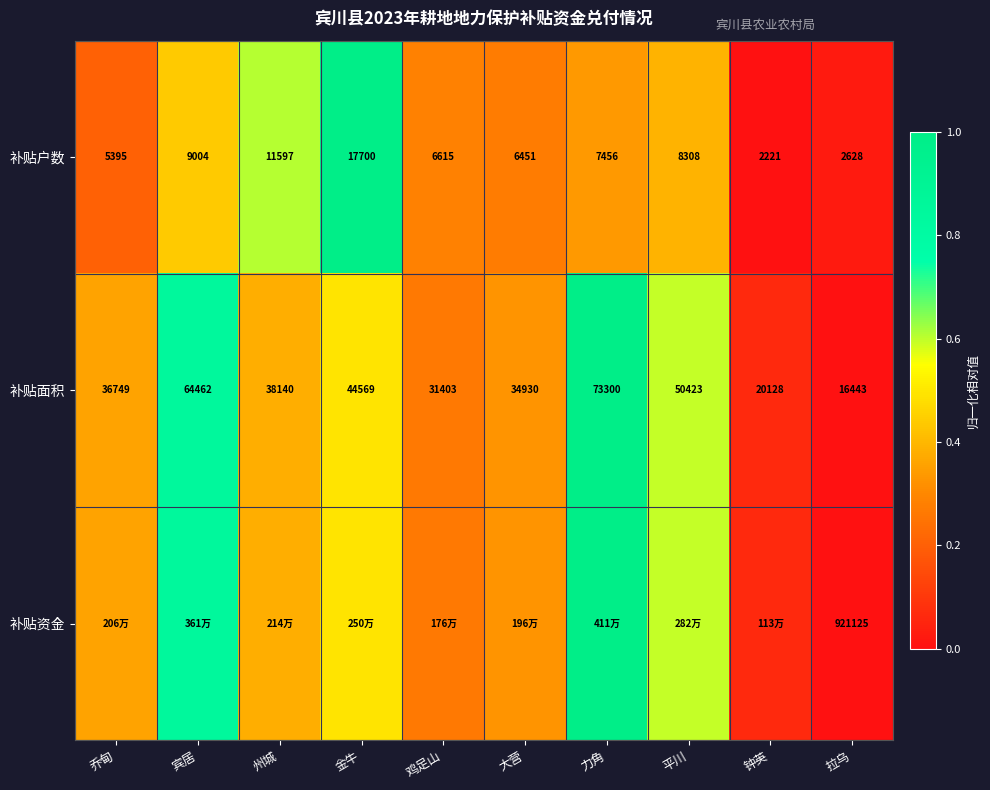

At which label is 补贴户数 closest to 9960?

宾居